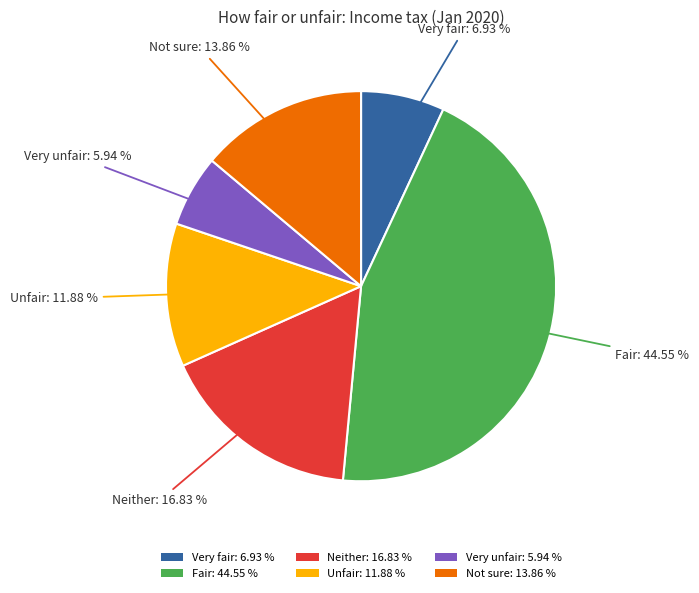

What percentage is NOT represented by Neither?

83.2%